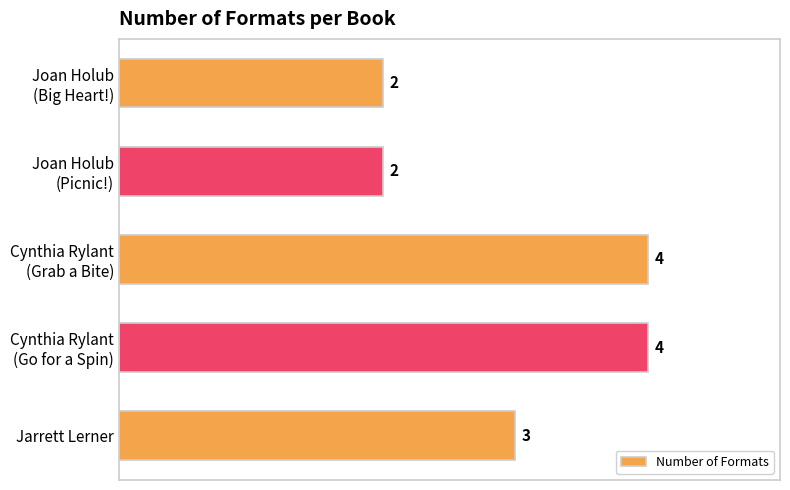

Are the bars grouped side by side (vs. stacked)?

No